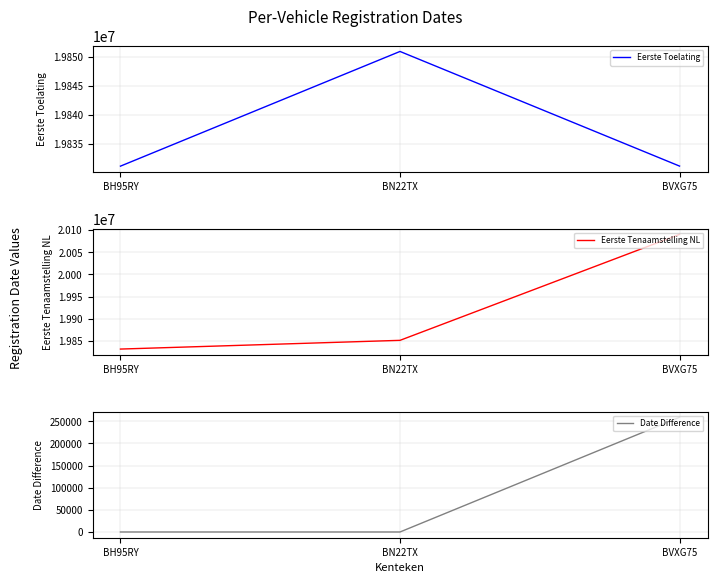

Does the chart have visible grid lines?

Yes